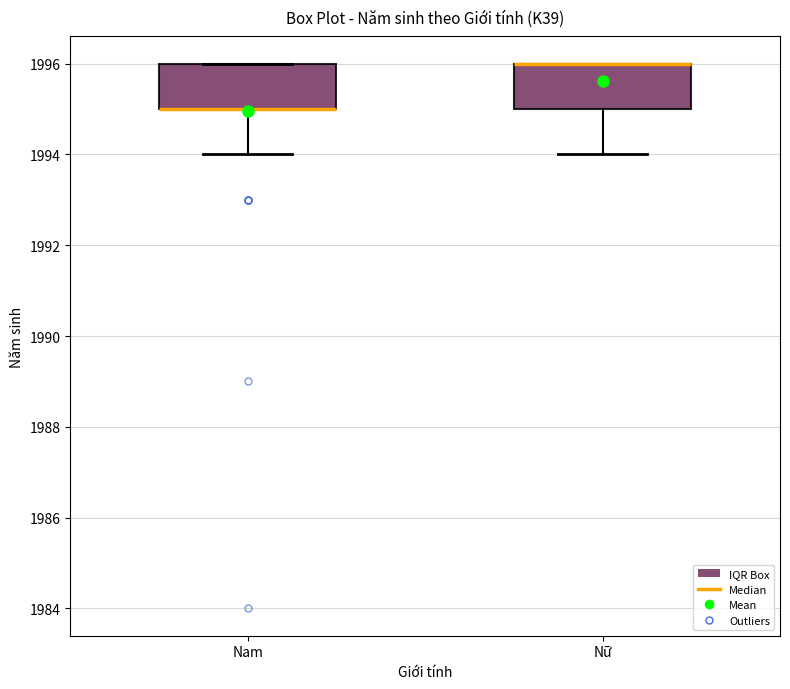

Reading left to right, transcribe this box plot: for each box, give where its median line is, the range the box spans, and where its two whiskers end, as read against the y-axis. The values are not printed on the chart, so give them approximately, as read against the axis.

Nam: median 1995 (drawn on the box's lower edge), box 1995 to 1996, whiskers 1994 to 1996
Nữ: median 1996 (drawn on the box's upper edge), box 1995 to 1996, whiskers 1994 to 1996